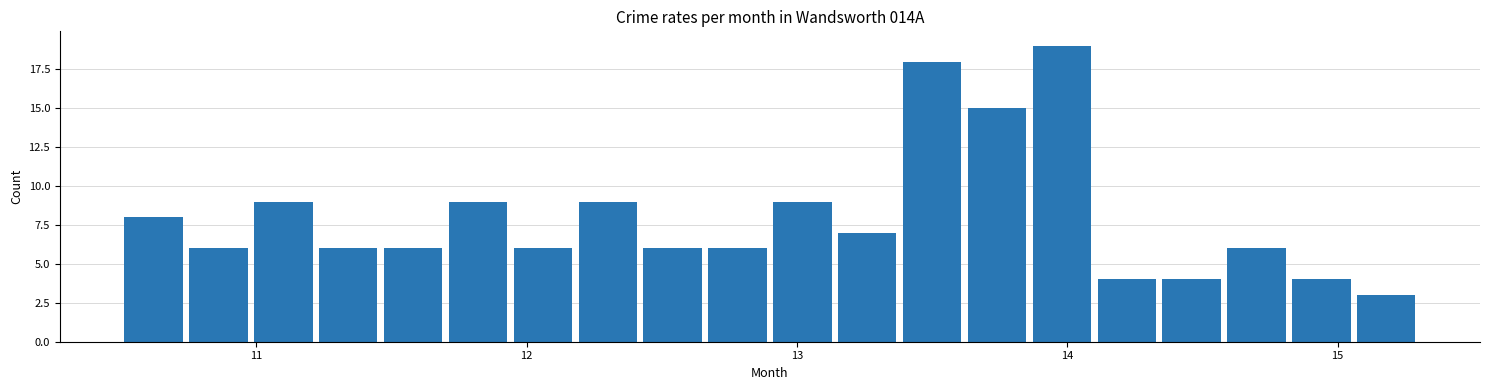

Around what value on the x-axis is the tallest bar? Give the approximate position of its centre, as read against the axis.

14.0